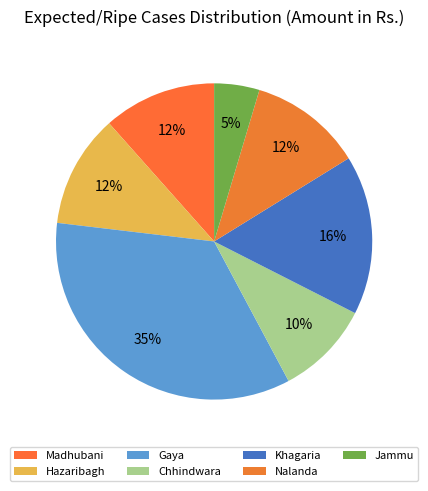

To the nearest percent, what is the difference between the largest and smallest slice percentages?

30%